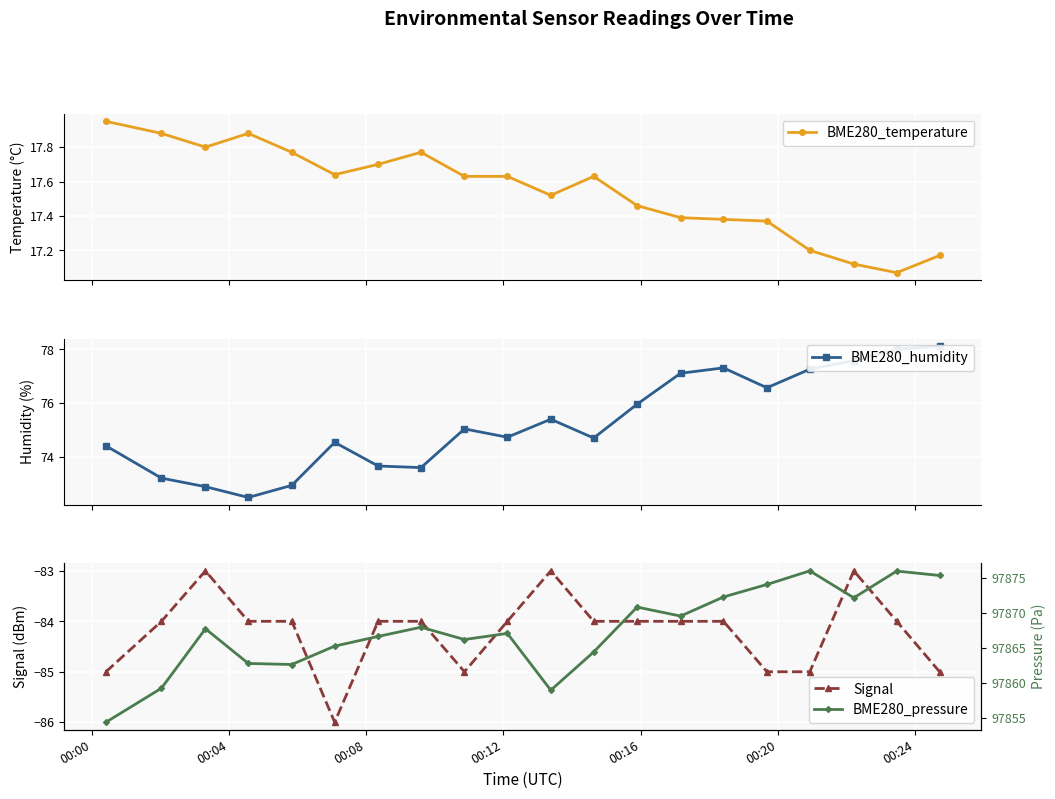

What is the lowest value of the Signal series?

-86